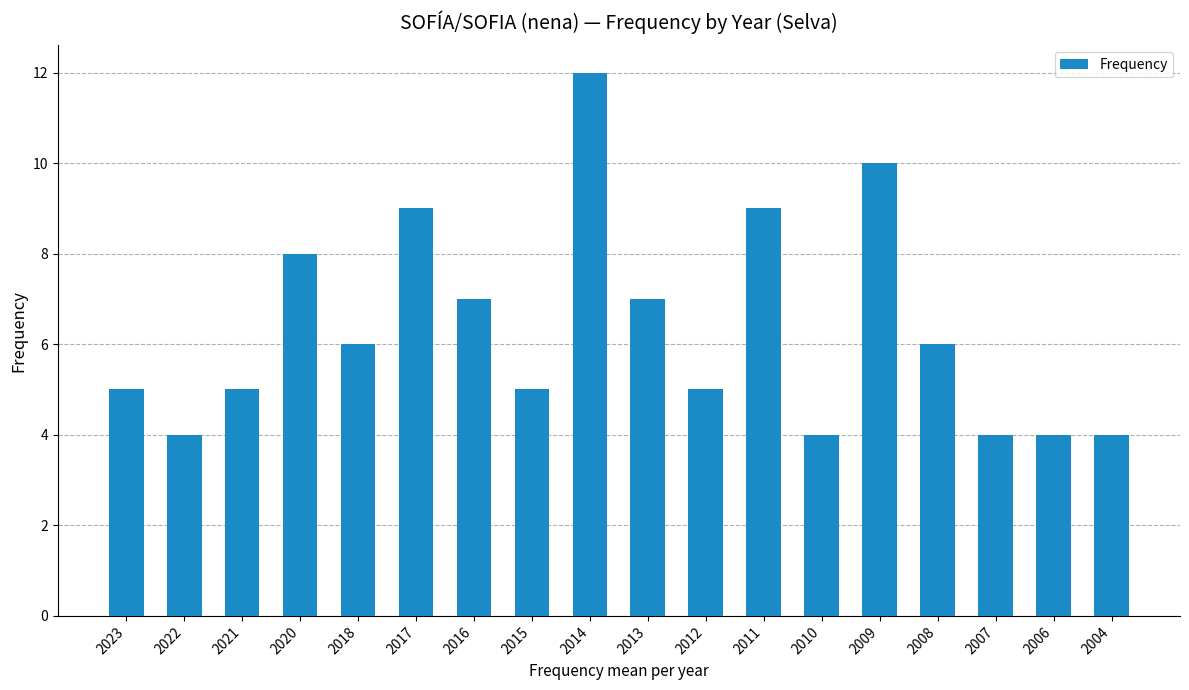

What is the smallest value displayed?

4